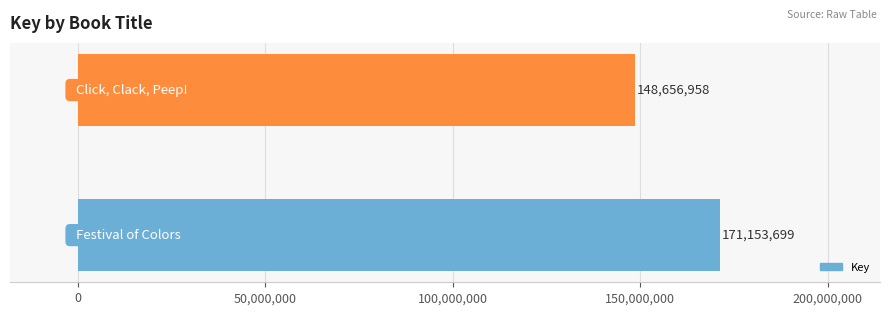

Reading bottom to top, transcribe all the data shown in this chart.

171153699	148656958